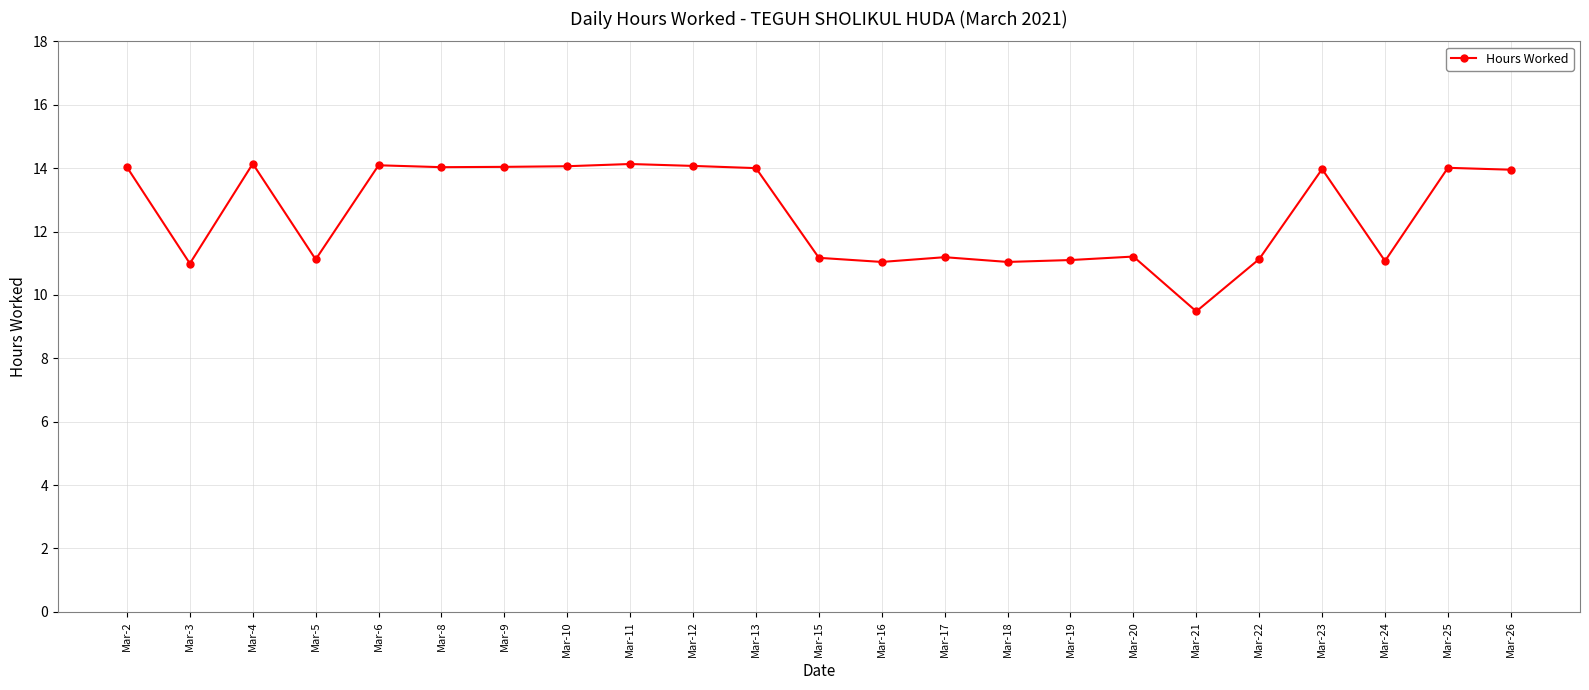

What is the value of the 19th point from the left?

11.1